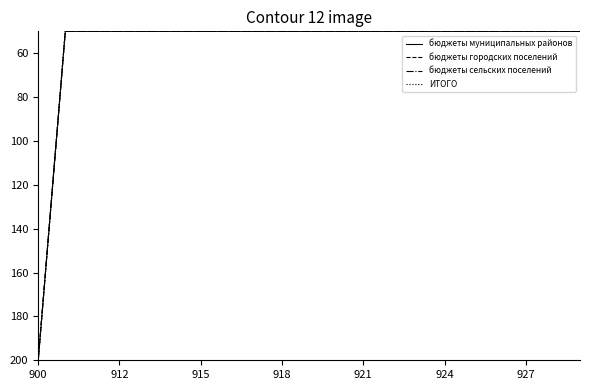

True or false: бюджеты муниципальных районов has more than 2 points higher than both neighbors.

False